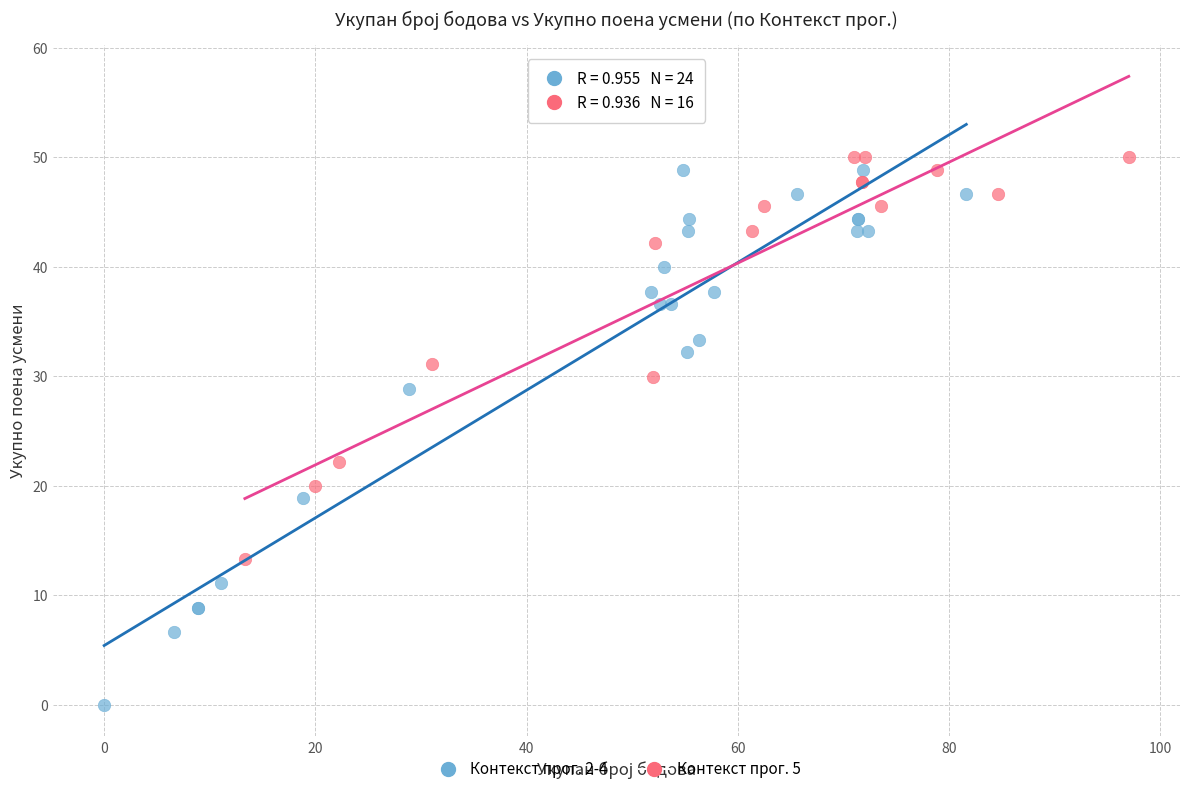

Which series has the largest Y range (max minus min)?

Контекст прог. 2-4